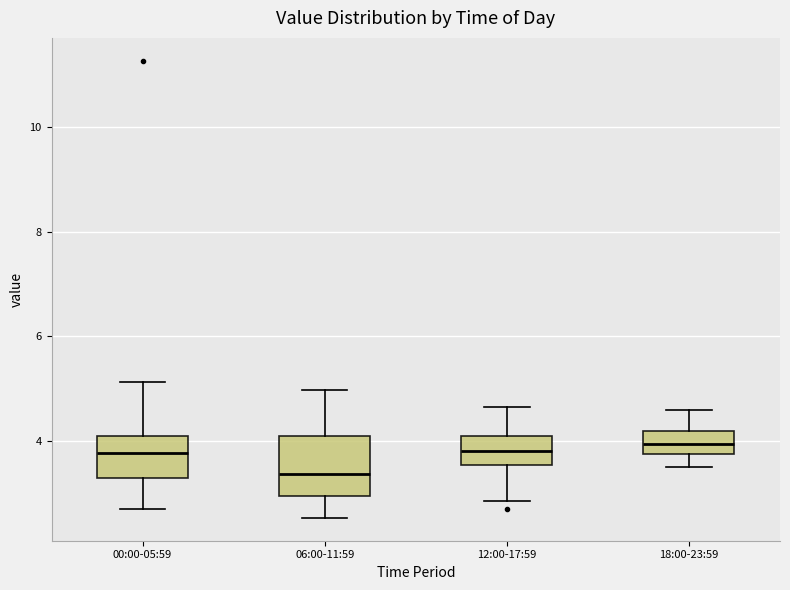

Reading left to right, read every box against the y-axis: the position of its median line, the range the box covers, and the ends of its whiskers. The values are not printed on the chart, so give them approximately, as read against the axis.

00:00-05:59: median 3.8, box 3.4 to 4.2, whiskers 2.8 to 5.2
06:00-11:59: median 3.4, box 3.0 to 4.2, whiskers 2.6 to 5.0
12:00-17:59: median 3.8, box 3.6 to 4.2, whiskers 2.8 to 4.6
18:00-23:59: median 4.0, box 3.8 to 4.2, whiskers 3.6 to 4.6